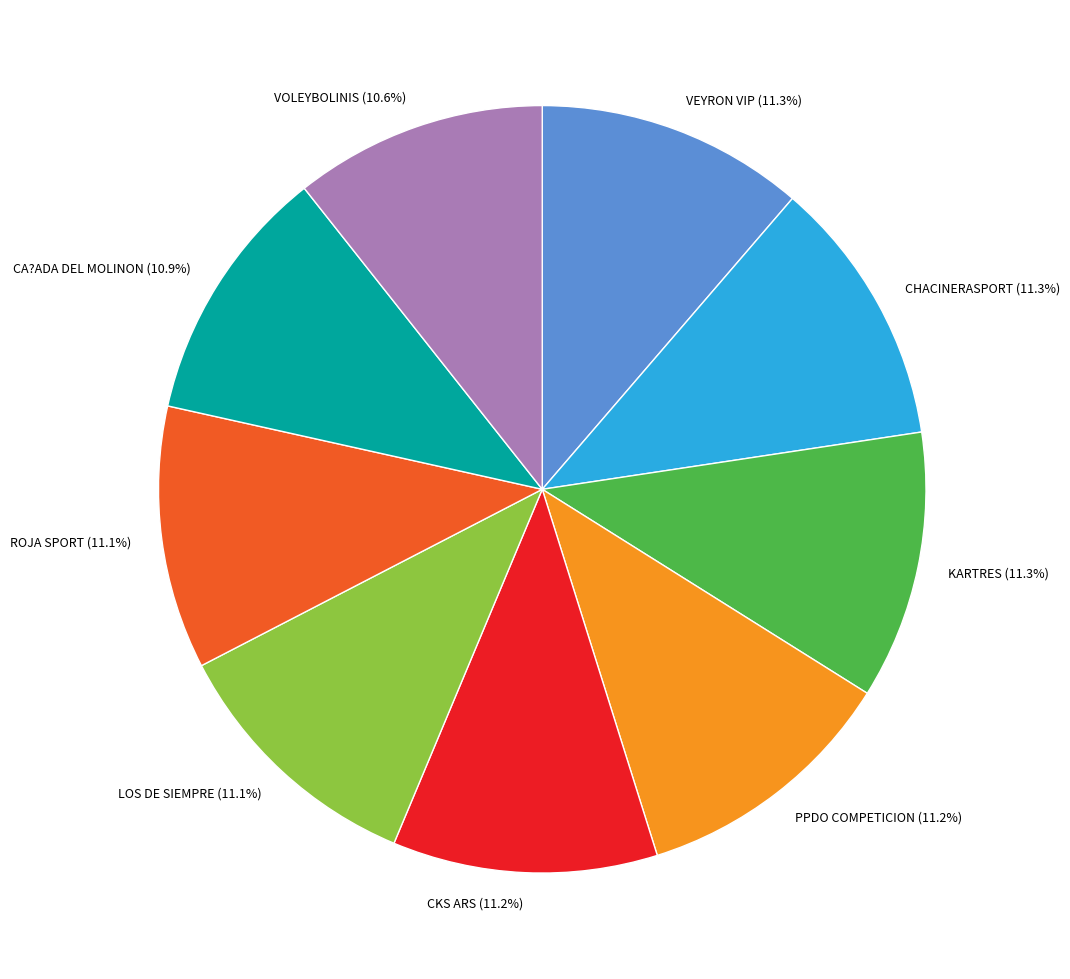

Does VOLEYBOLINIS account for over 50% of the chart?

No